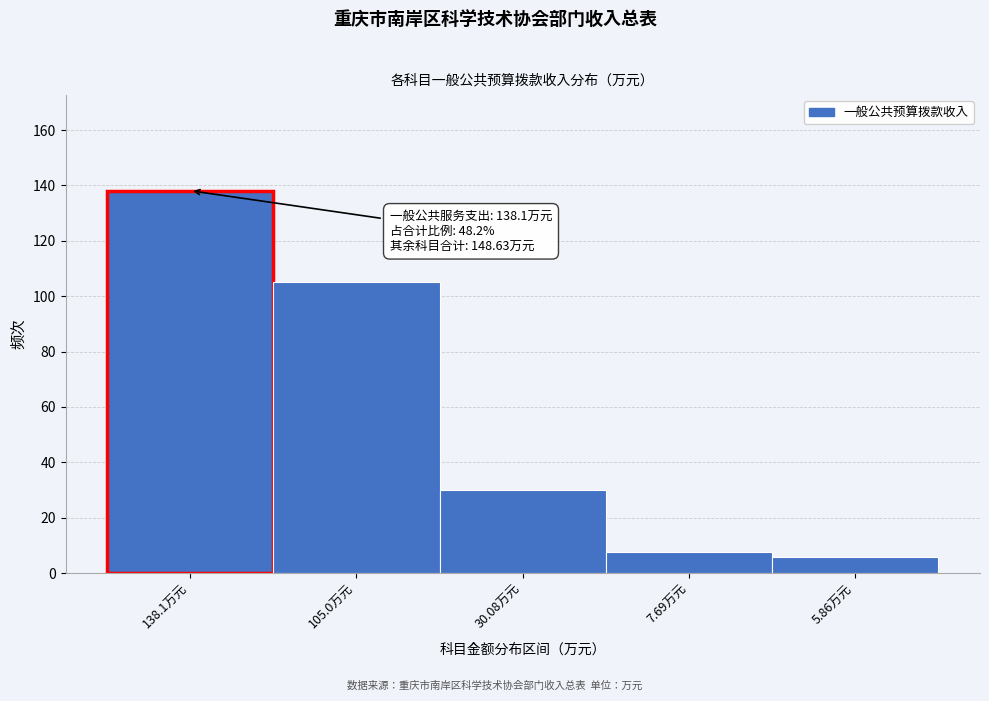

Reading right to left, transcribe all the data shown in this chart.

5.9	7.7	30.1	105.0	138.1